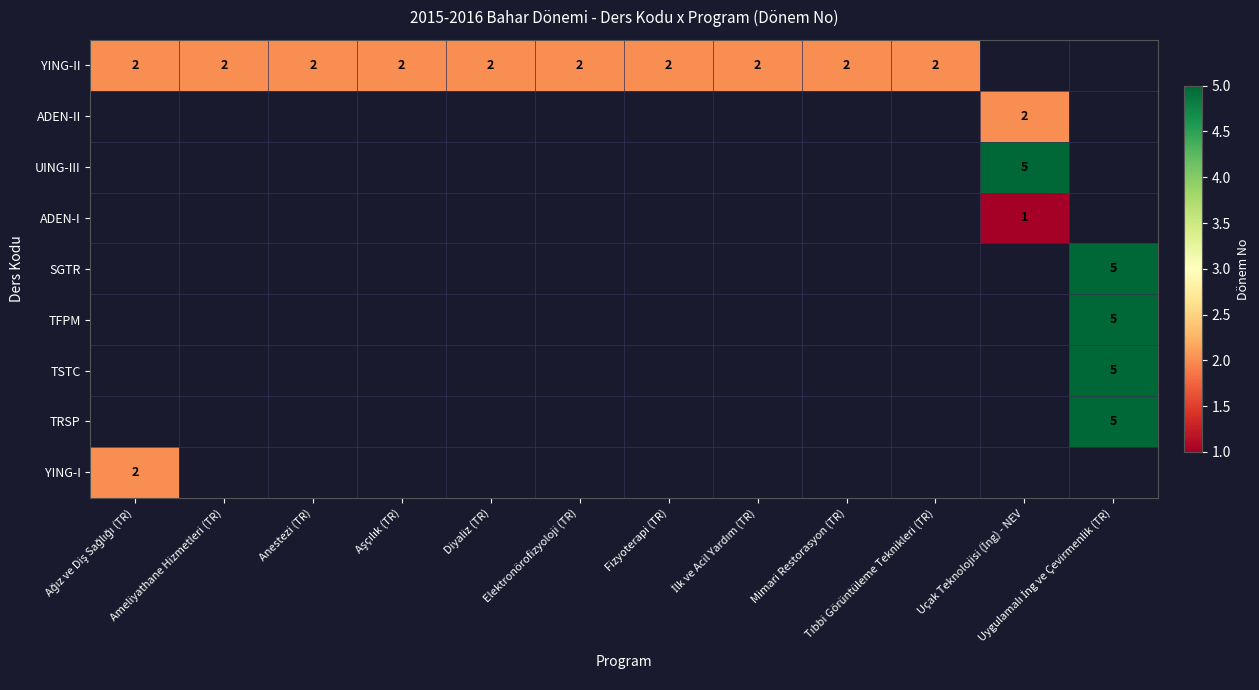

How many values in ADEN-II are above zero?

1